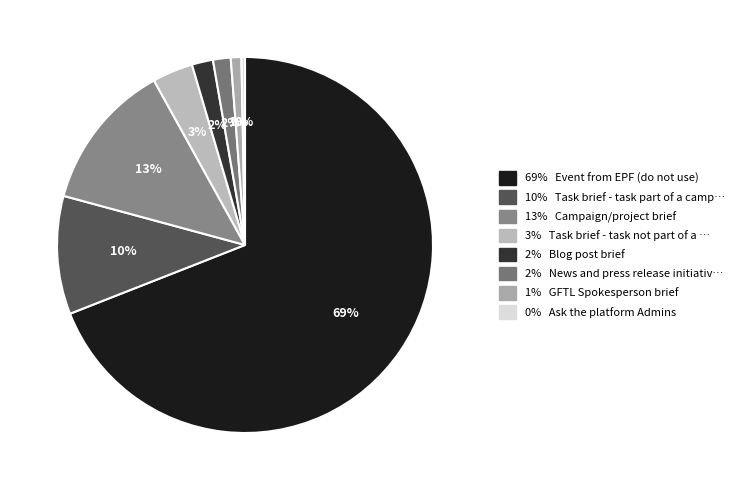

How many slices are in this pie chart?

8